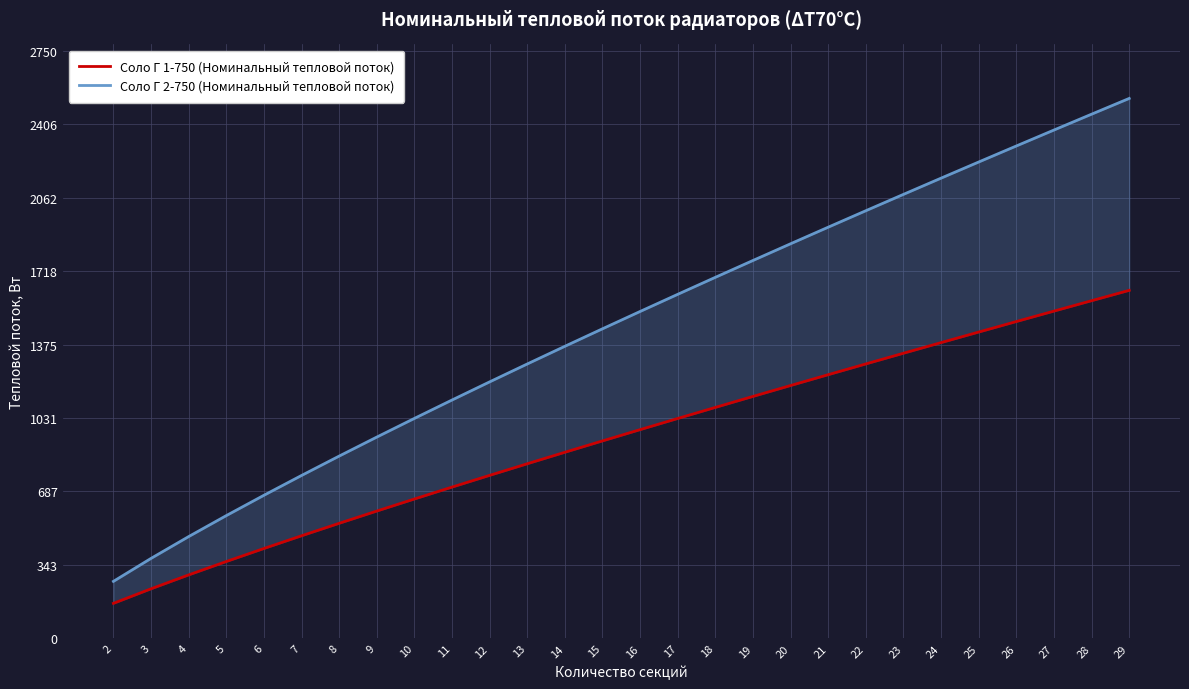

At which category is the sum across all series the highest?

29